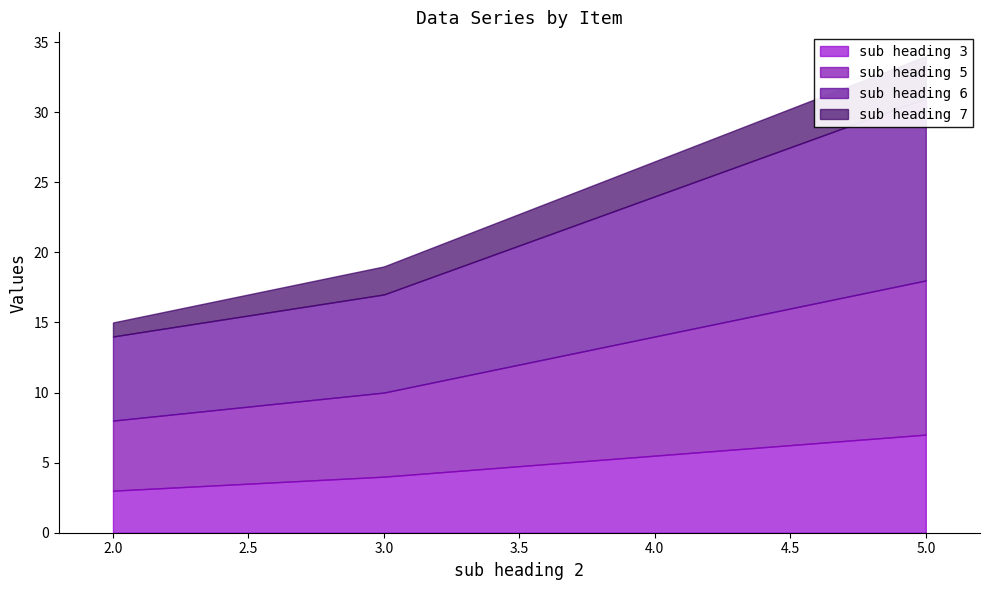

At total group, list the series in order from largest to smallest.

sub heading 6, sub heading 5, sub heading 3, sub heading 7